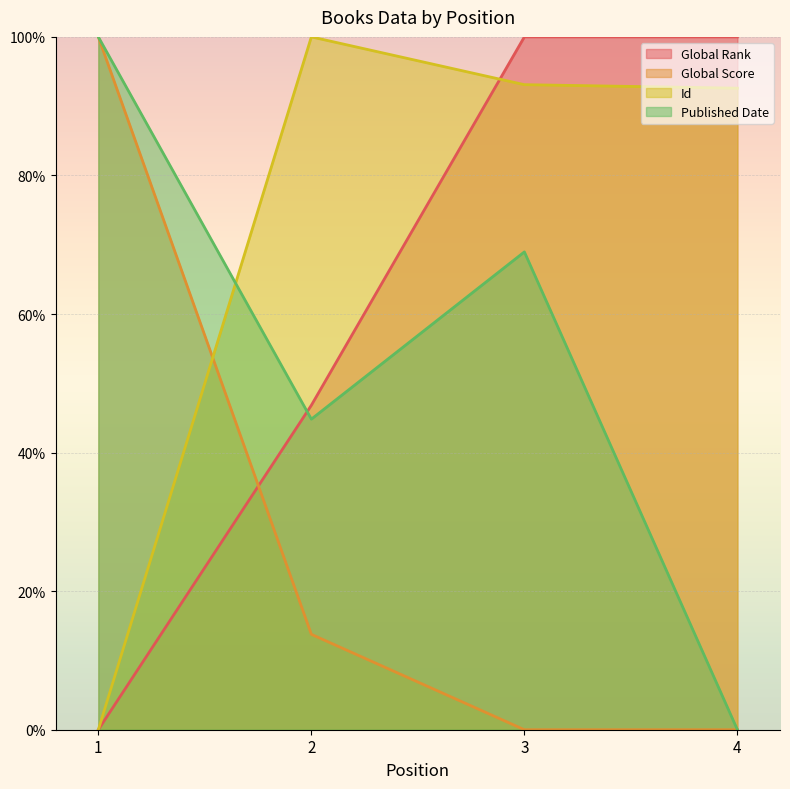

Reading left to right, transcribe all the data shown in this chart.

Global Rank: 0.0	46.8	100.0	100.0
Global Score: 100.0	13.8	0.0	0.0
Id: 0.0	100.0	93.1	92.6
Published Date: 100.0	44.8	69.0	0.0